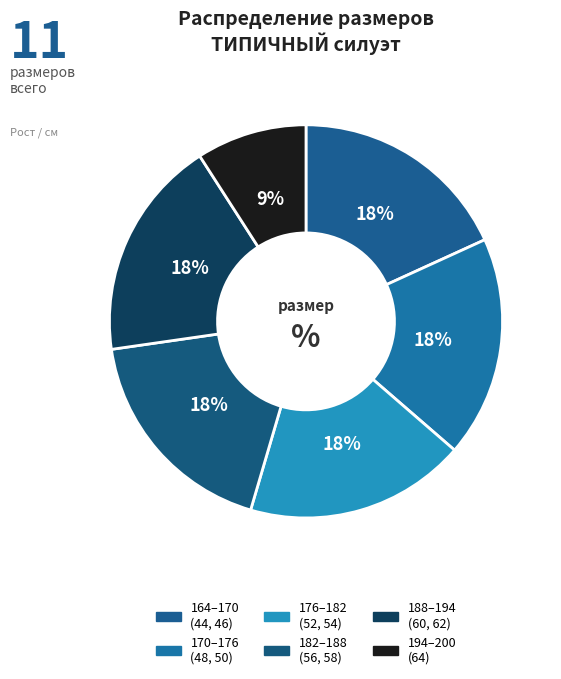

How many segments does this pie chart have?

6